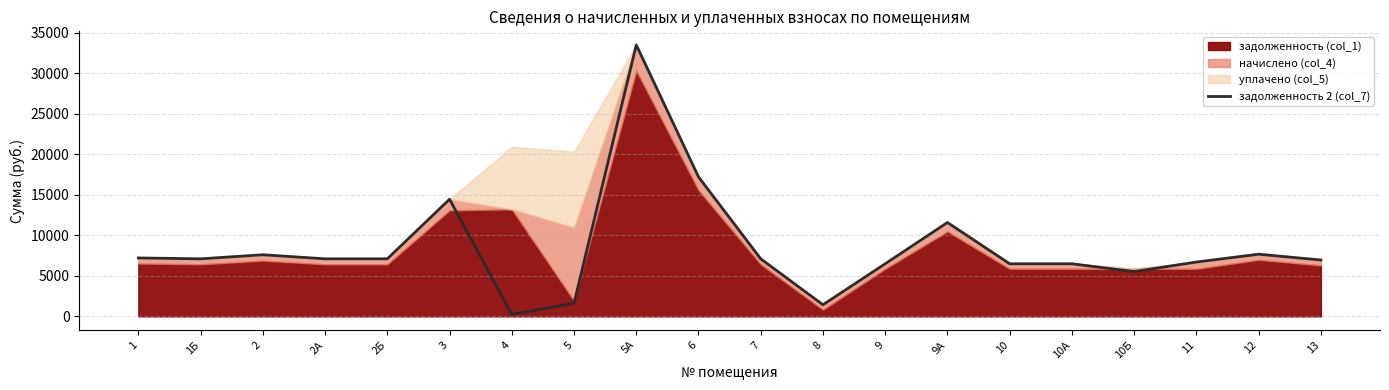

What is the sum of all values?

169686.5